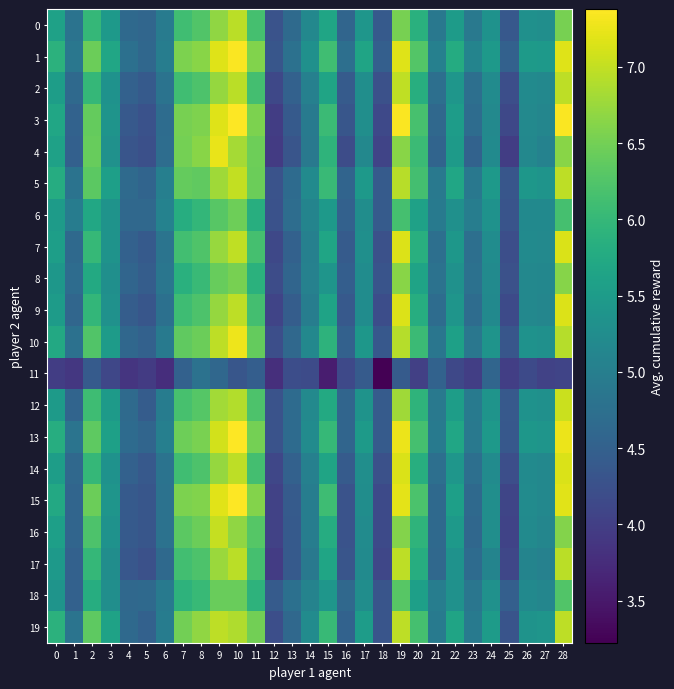

What is the total value across all series at 17?

105.8